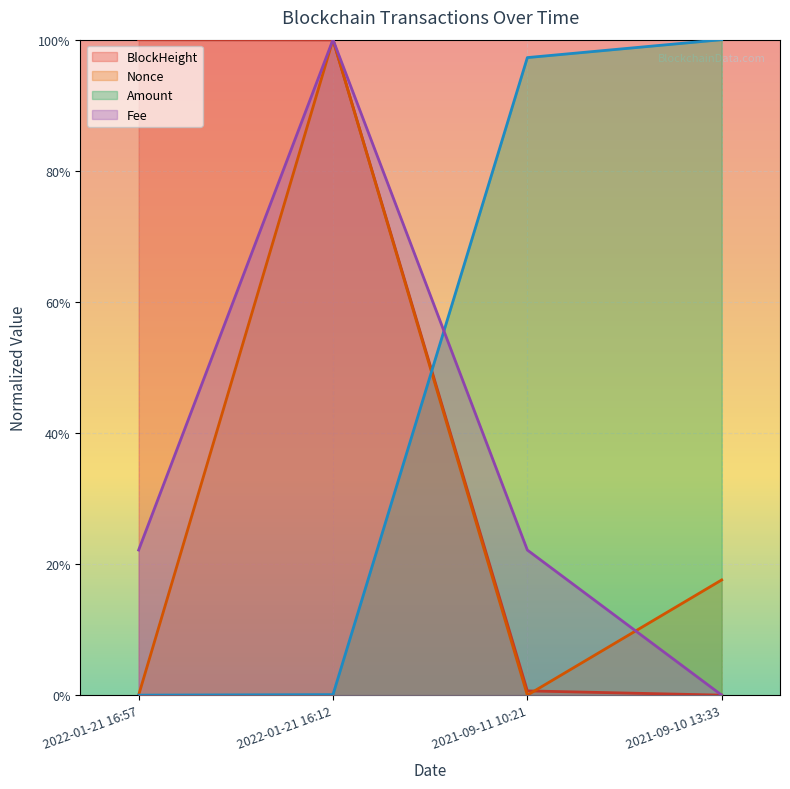

What is the total value across all series at 2021-09-10 13:33?

1.2